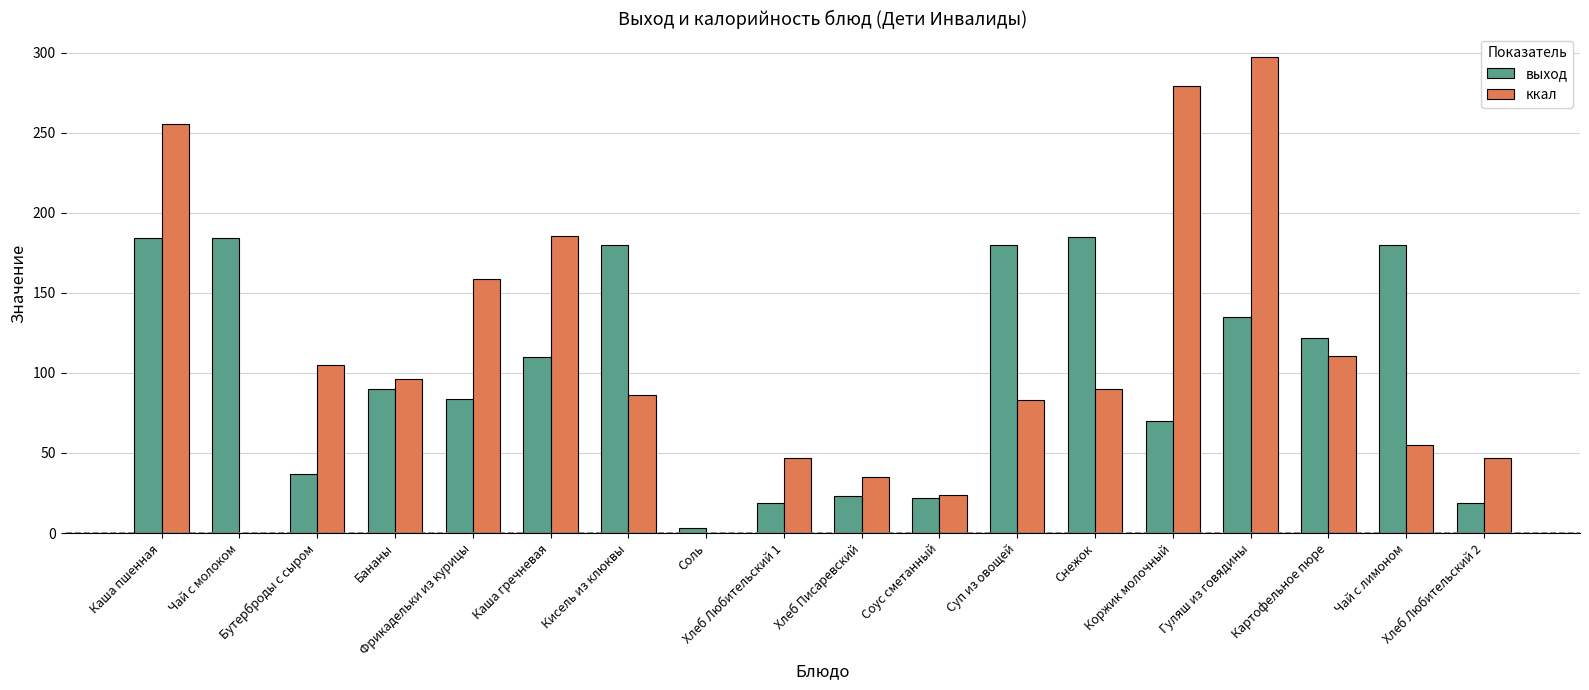

Does the chart contain stacked bars?

No